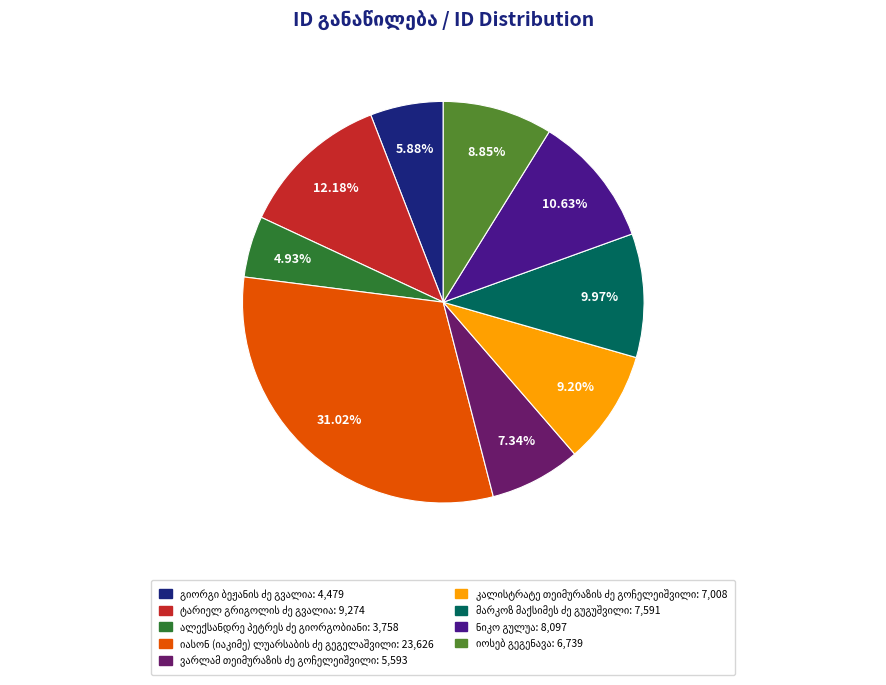

Is there any slice that represents more than half of the pie?

No